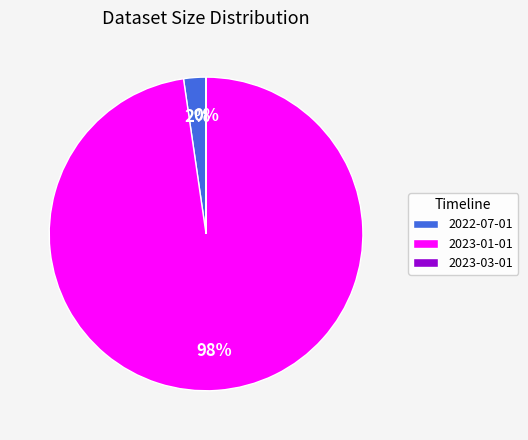

Which slice represents more than half of the pie?

2023-01-01